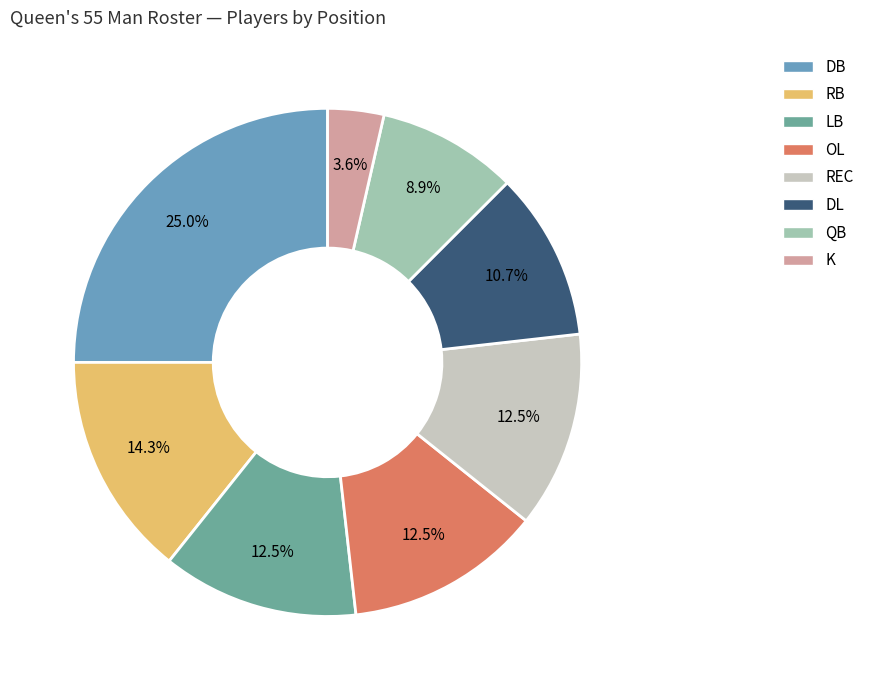

How many slices are in this pie chart?

8